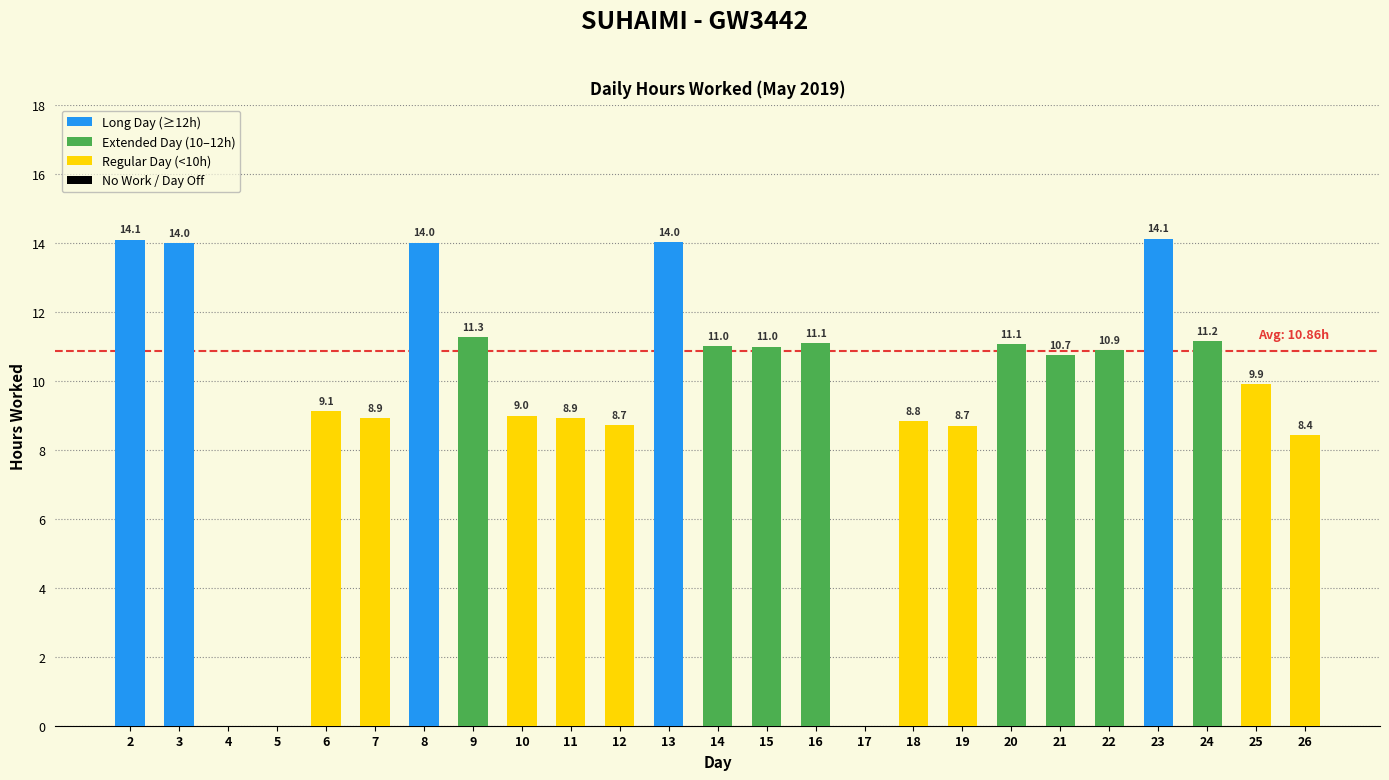

How many series are shown in this chart?

1